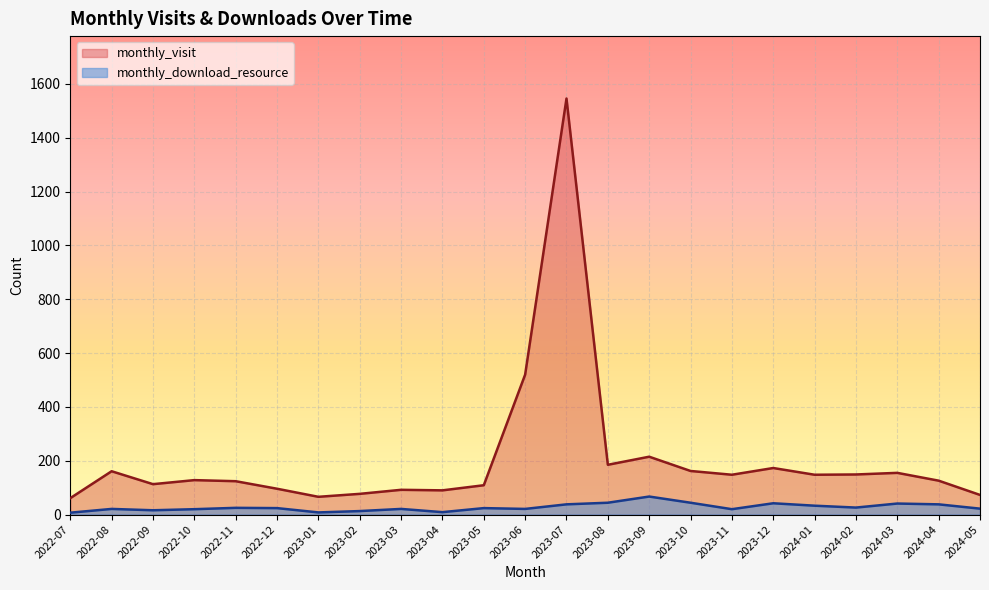

What is the maximum value for monthly_visit?

1546